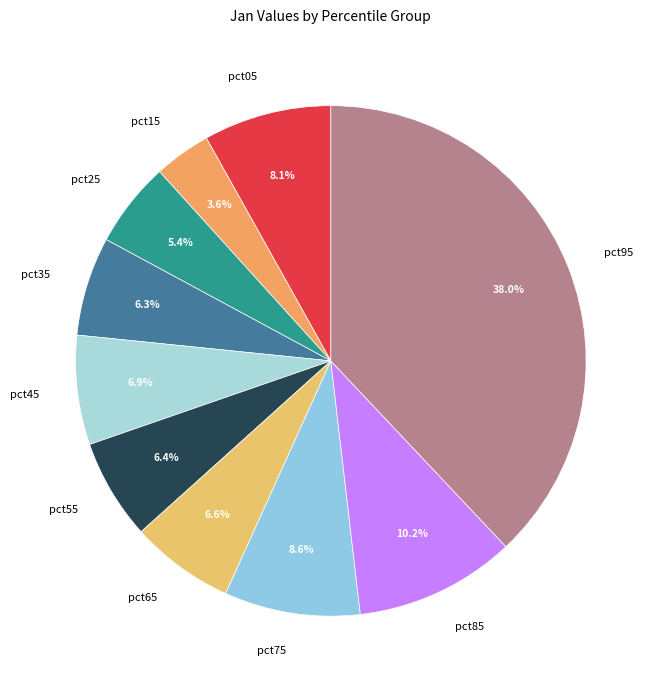

What is the largest slice in the pie chart?

pct95